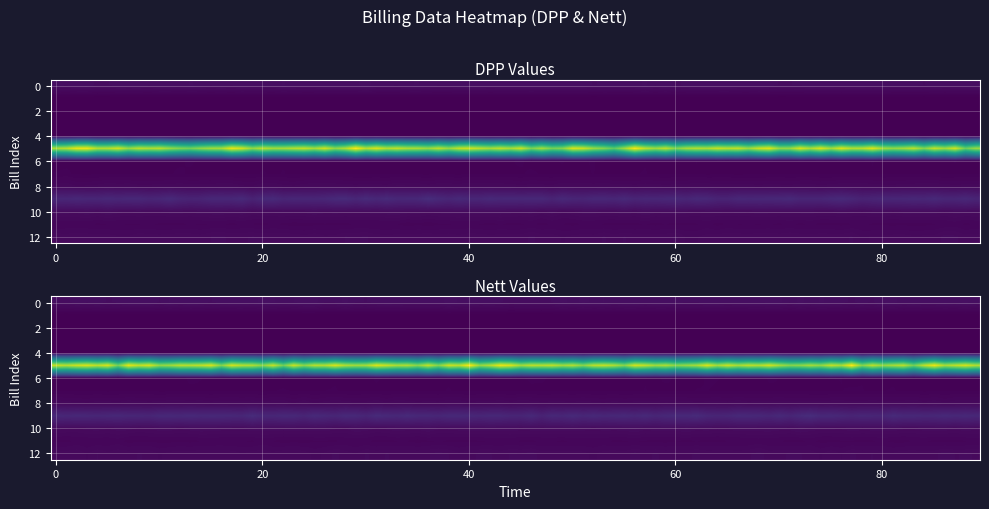

Is it true that dpp equals 293408 at dpp?

False